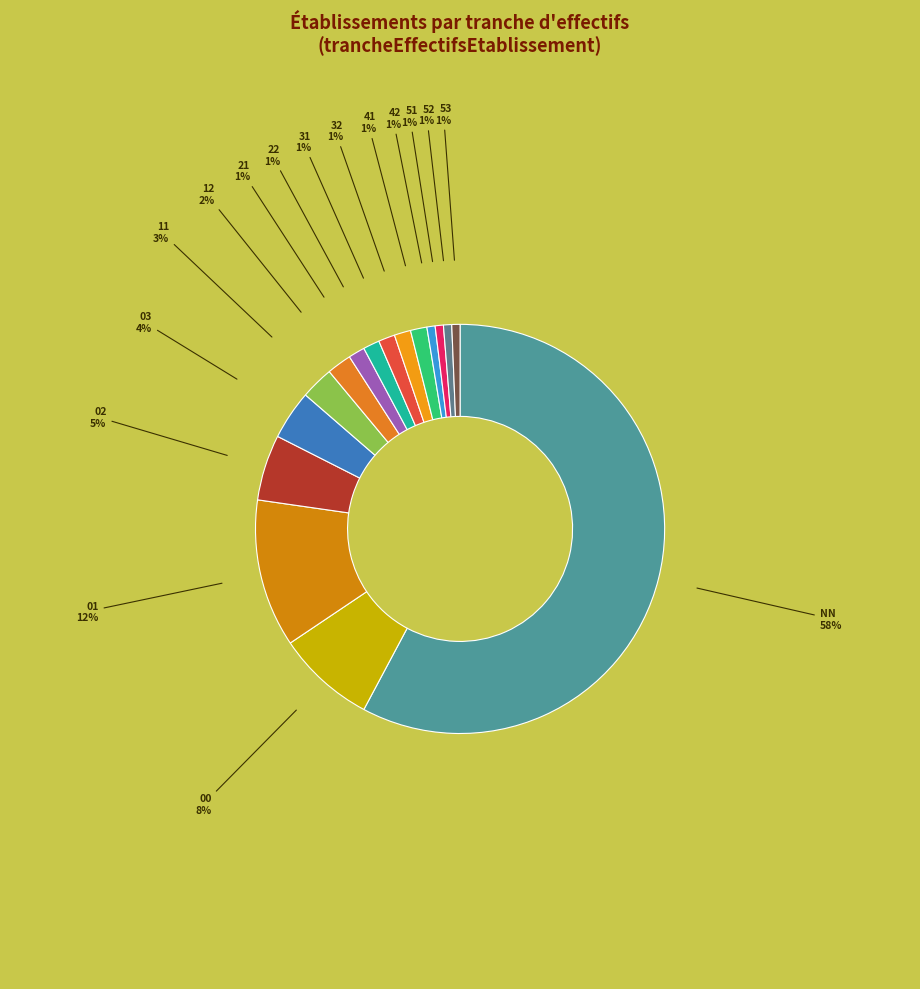

How many slices are in this pie chart?

16